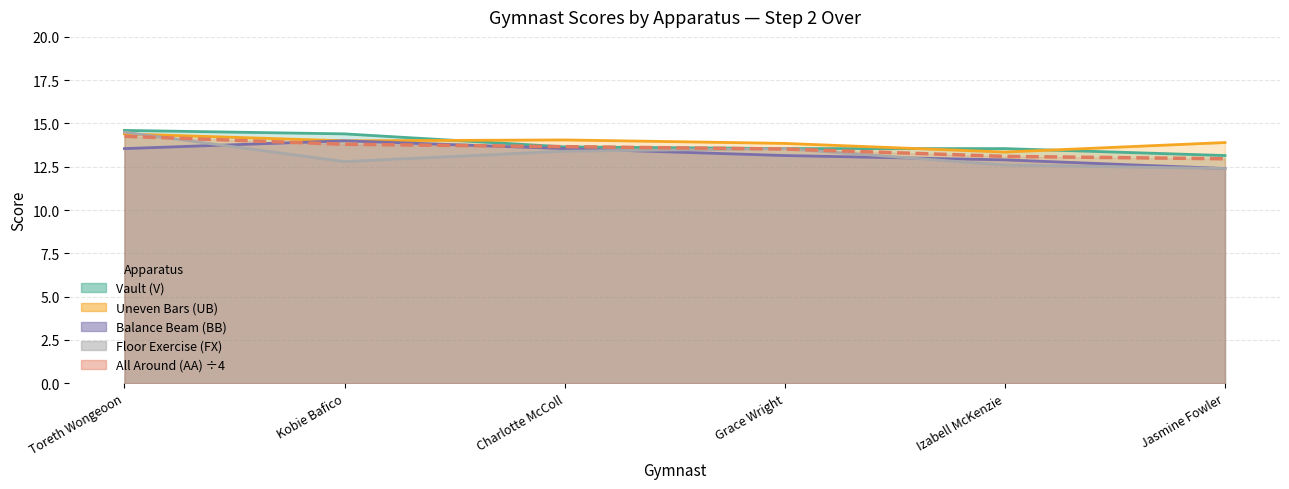

How many values in the Balance Beam (BB) series exceed 13?

4